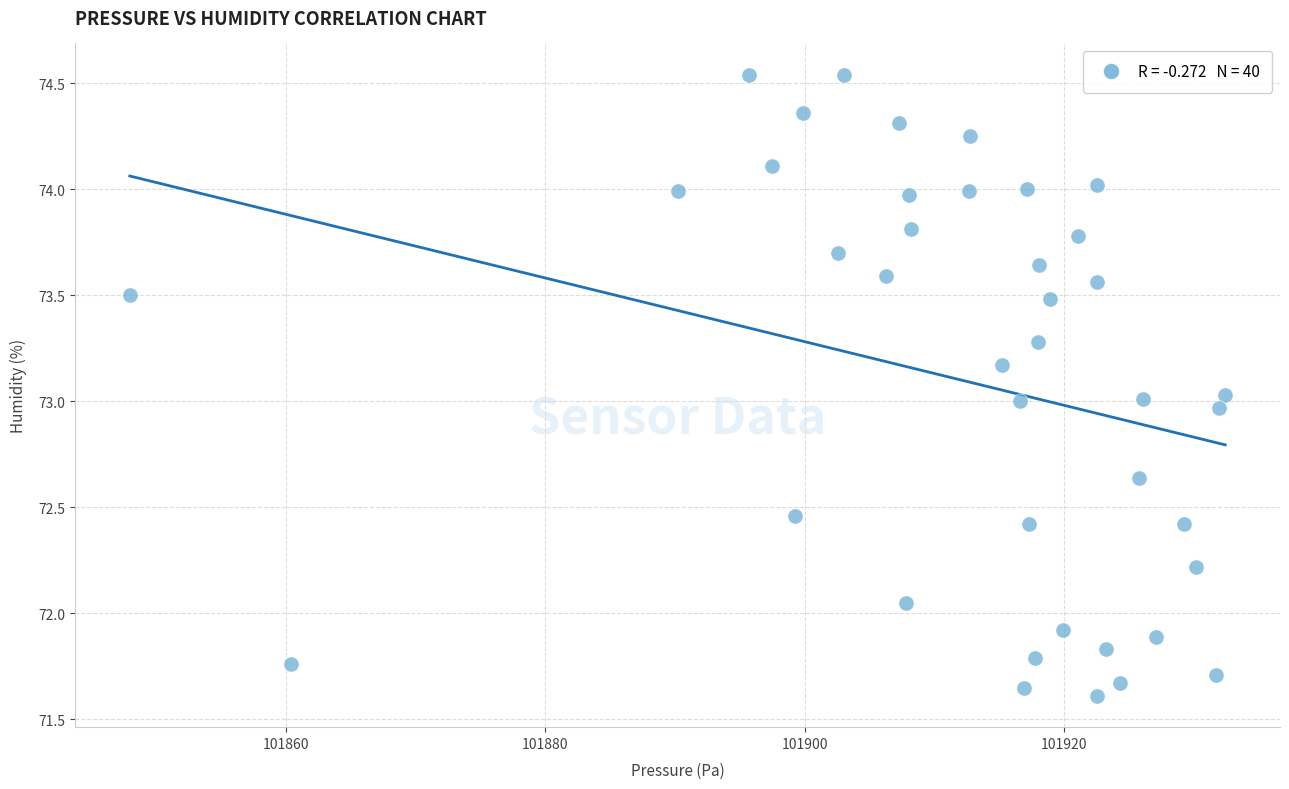

What is the range of Y values (max minus min)?

2.9